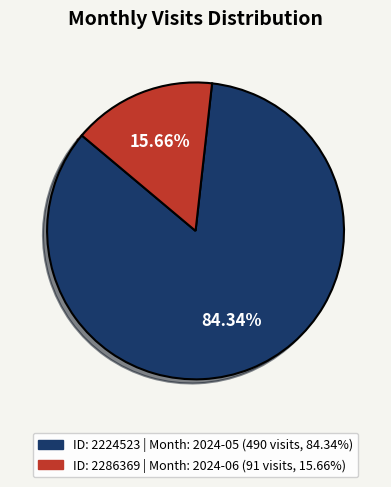

Is there any slice that represents more than half of the pie?

Yes